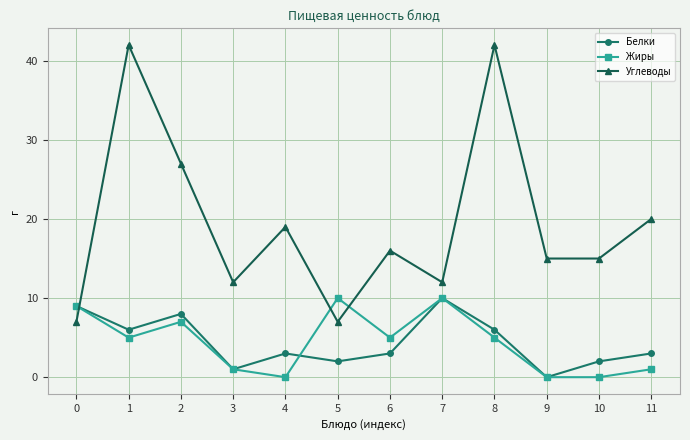

Count the number of categories in the chart.

12